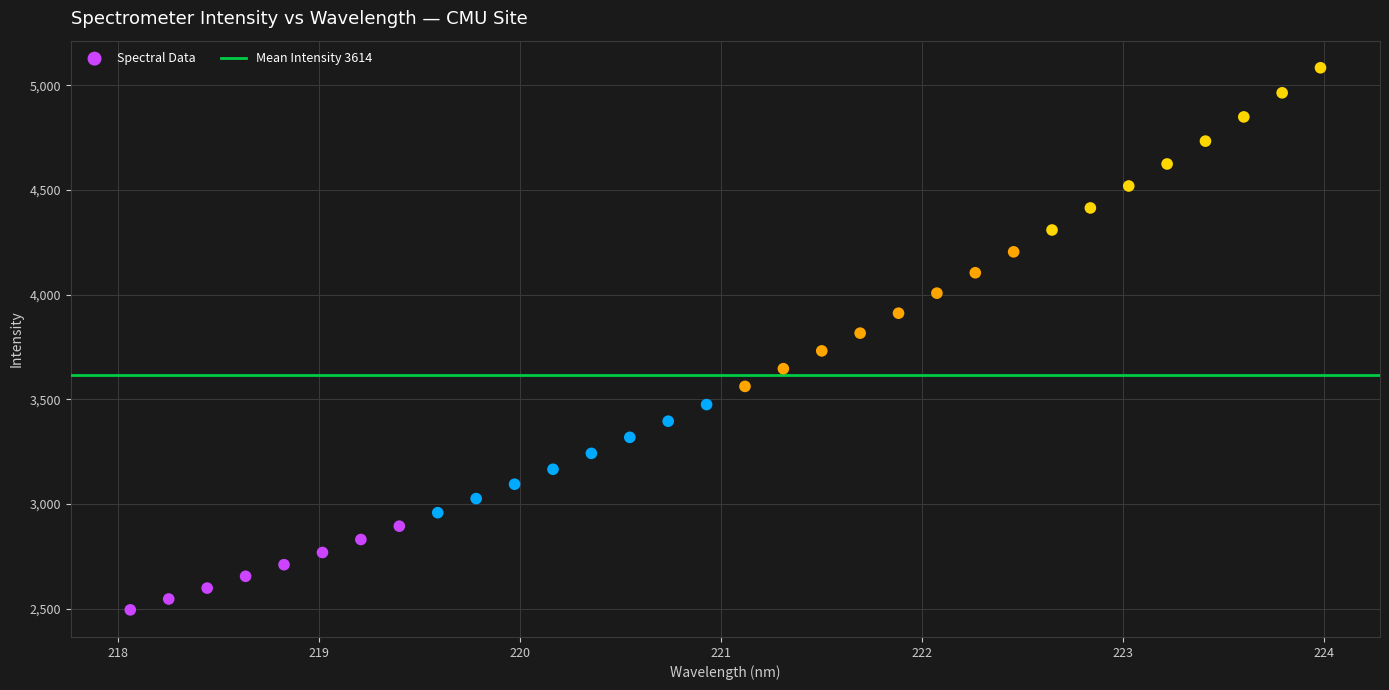

What is the range of X values (max minus min)?

5.9